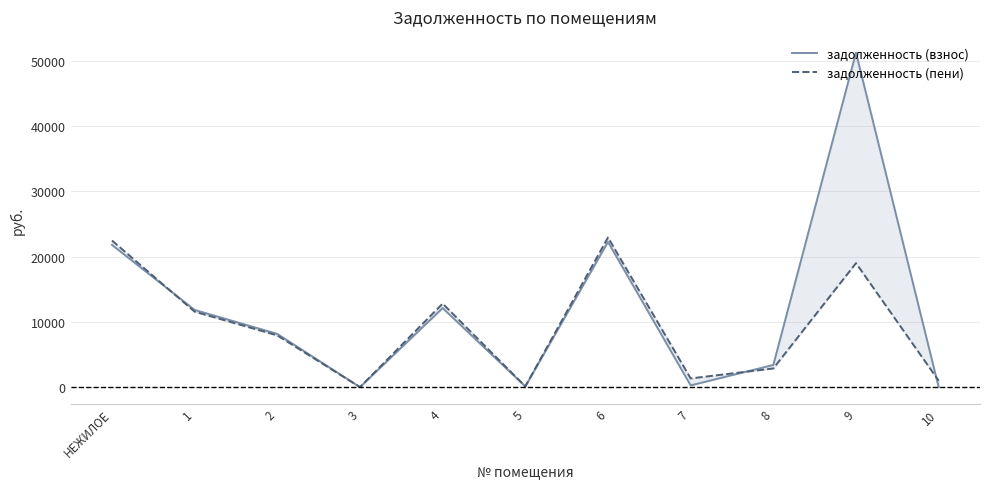

Is it true that задолженность (пени) equals 0.0 at 3?

True